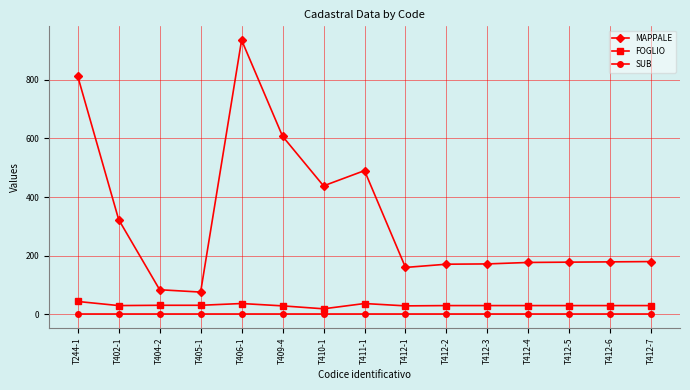

The value of MAPPALE at T412-1 is 53. True or false?

False